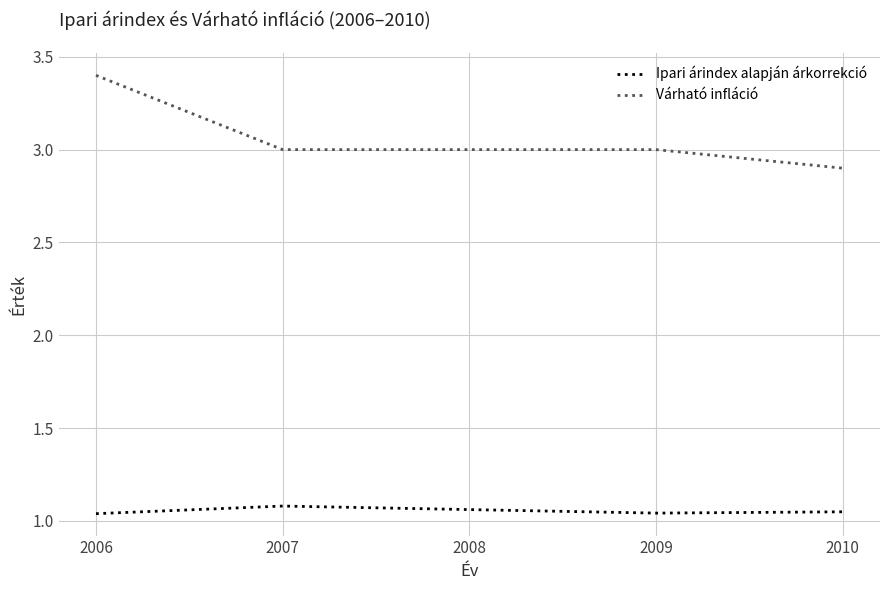

What is the total value across all series at 2010?

3.9